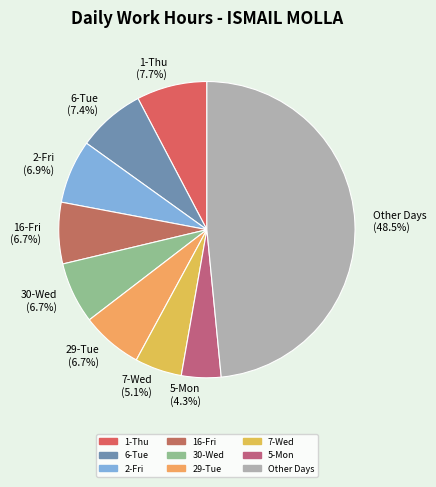

What portion of the pie excludes 16-Fri (6.7%)?

93.3%